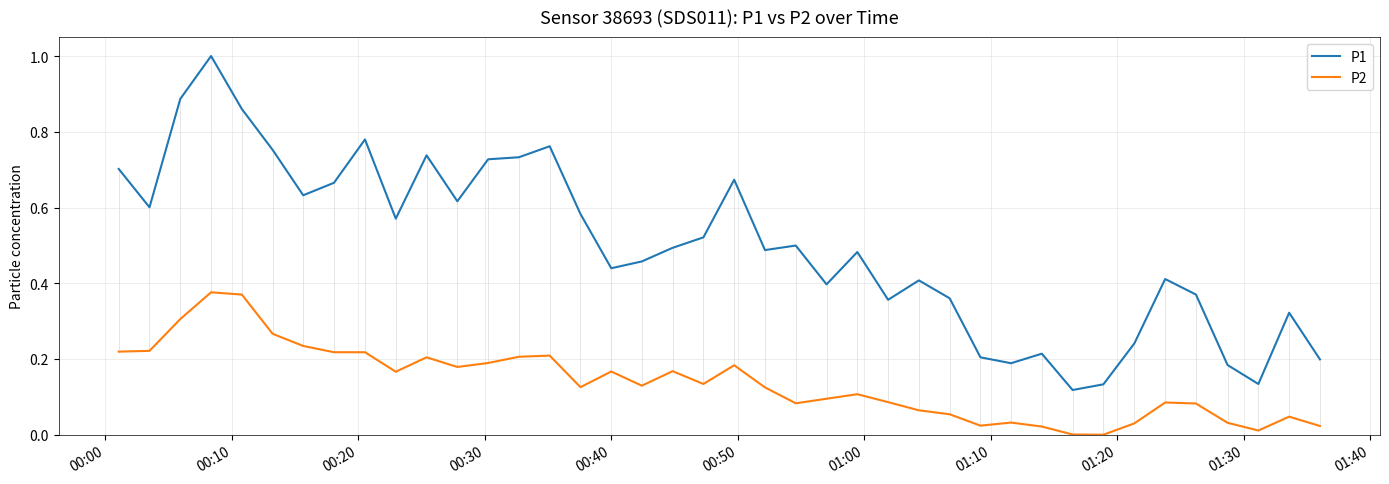

True or false: P2 and P1 intersect in this chart.

False